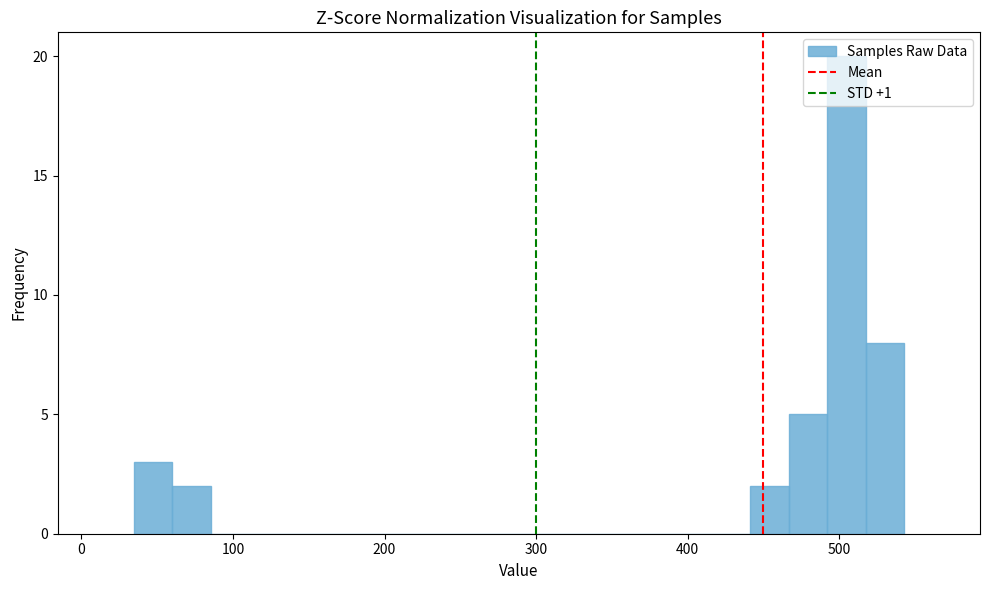

Around what value on the x-axis is the tallest bar? Give the approximate position of its centre, as read against the axis.

500